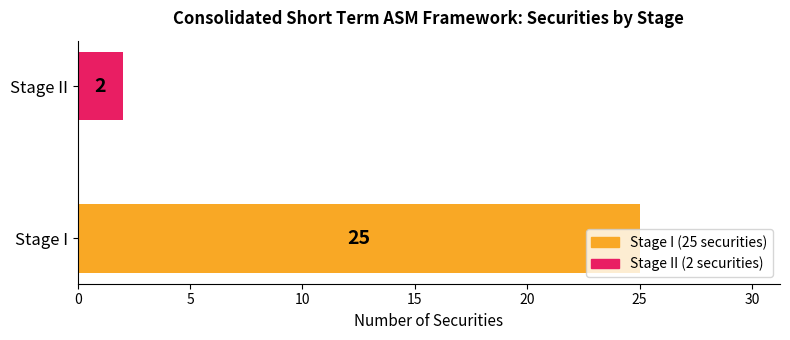

What is the change in value from Stage I to Stage II?

-23